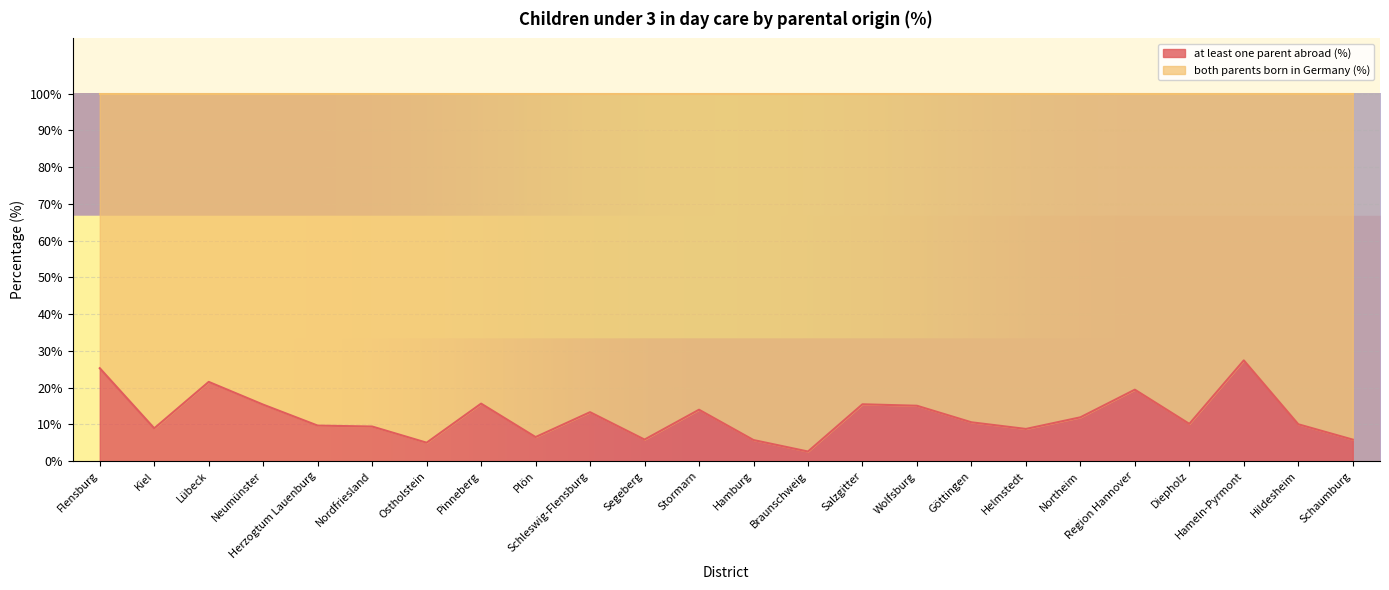

How many lines are shown in the chart?

2